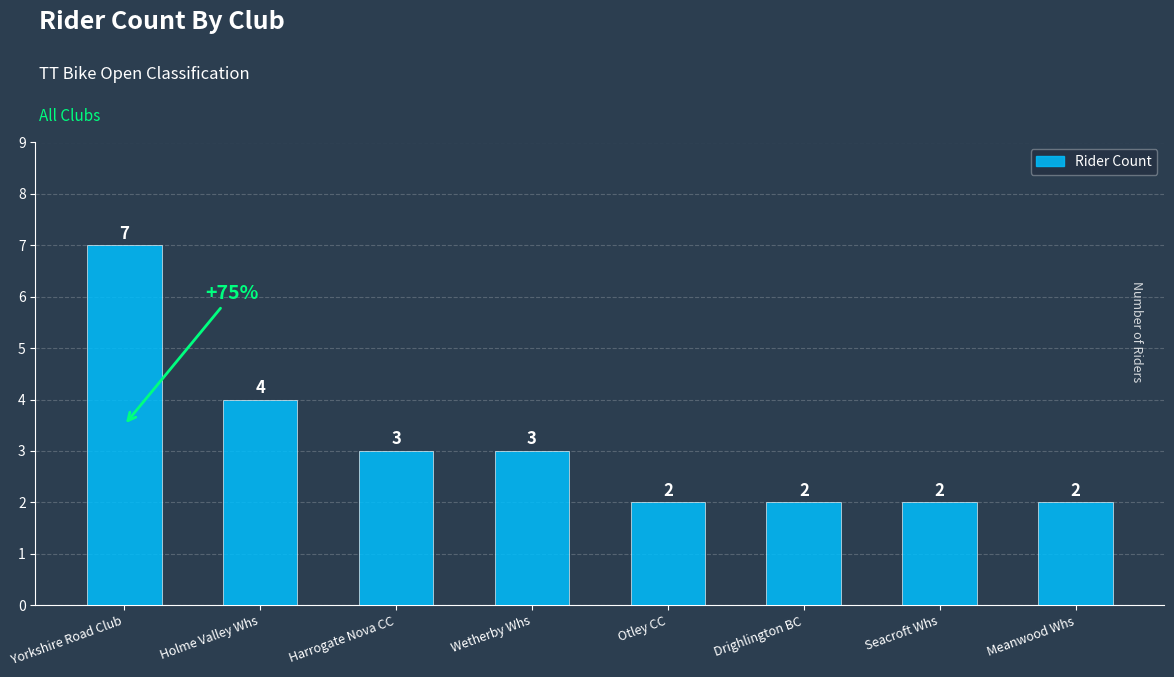

What is the label of the 8th bar from the right?

Yorkshire Road Club